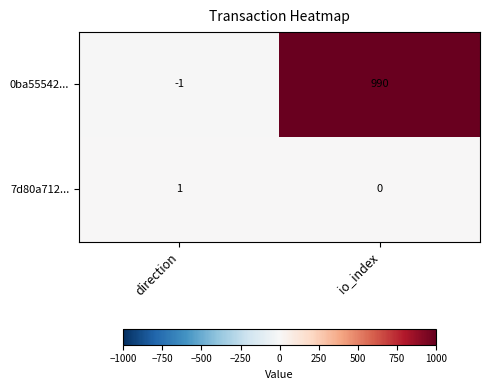

At how many categories does at least one series exceed 496?

1